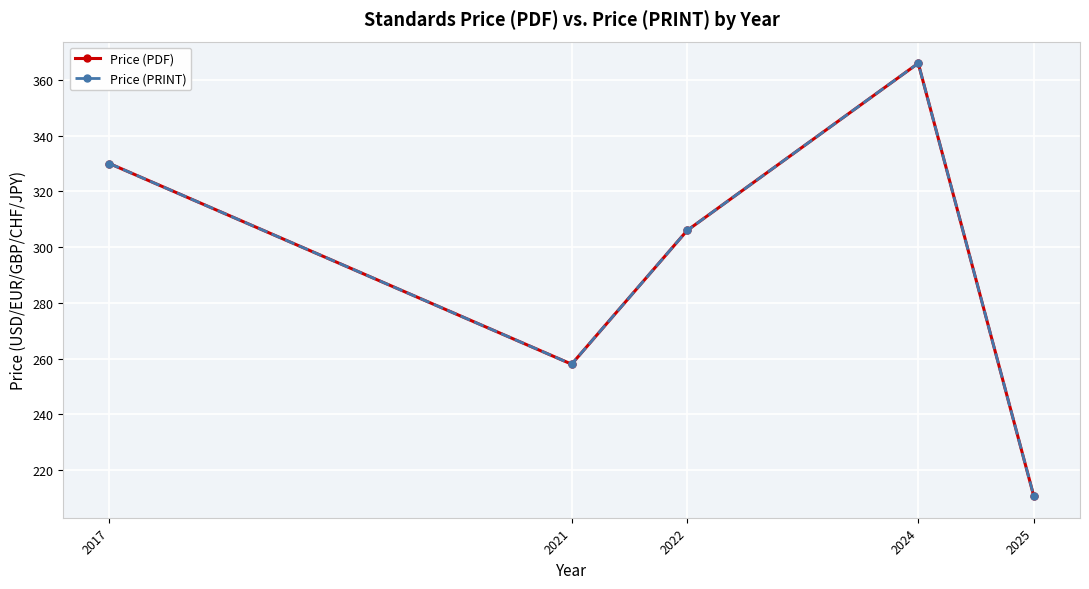

Reading left to right, transcribe all the data shown in this chart.

Price (PDF): 330.0	258.0	306.0	366.0	210.7
Price (PRINT): 330.0	258.0	306.0	366.0	210.7